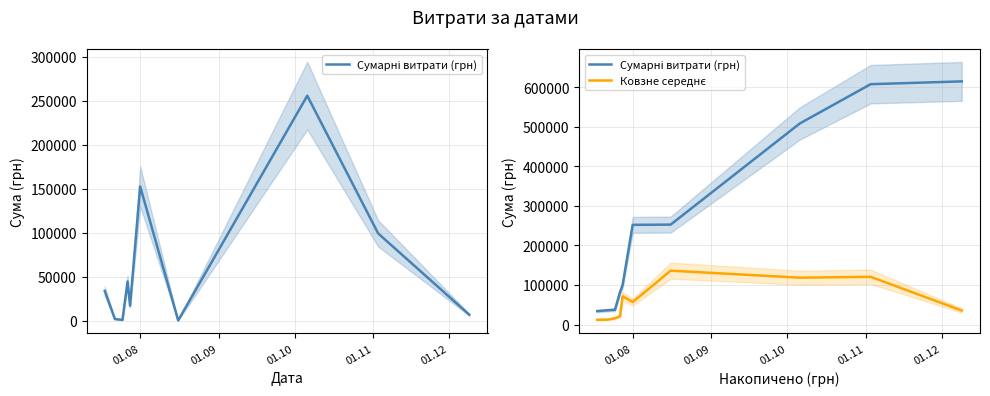

How many lines are shown in the chart?

2